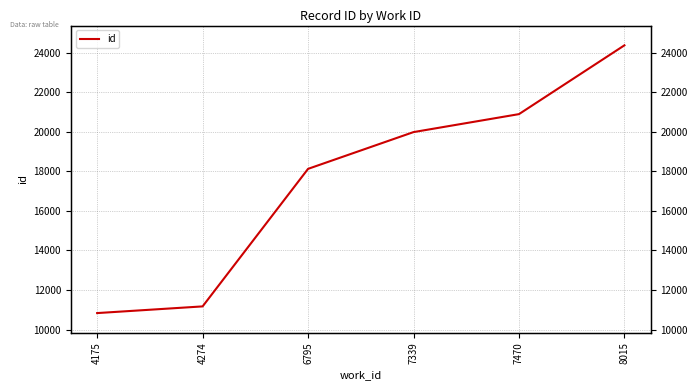

Which label corresponds to the smallest value in the chart?

4175